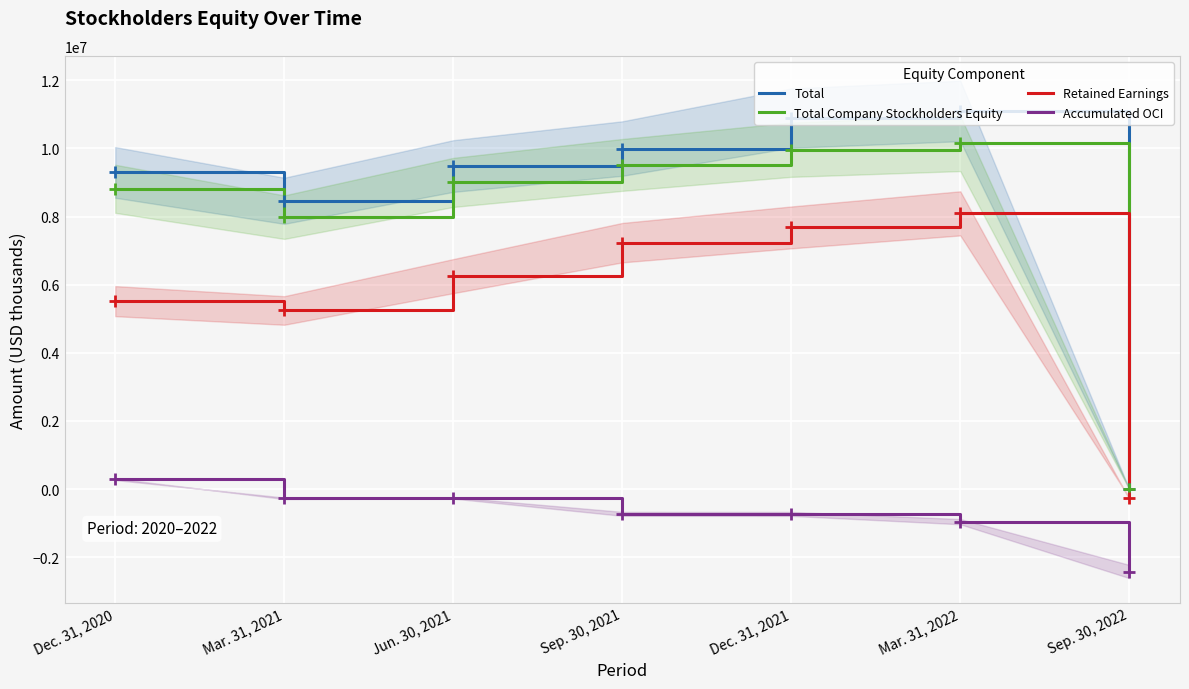

Reading right to left, transcribe all the data shown in this chart.

Total: Sep. 30, 2022=0	Mar. 31, 2022=11100093	Dec. 31, 2021=10890329	Sep. 30, 2021=9996483	Jun. 30, 2021=9483201	Mar. 31, 2021=8462960	Dec. 31, 2020=9295981
Total Company Stockholders Equity: Sep. 30, 2022=0	Mar. 31, 2022=10147039	Dec. 31, 2021=9962556	Sep. 30, 2021=9516024	Jun. 30, 2021=9002831	Mar. 31, 2021=7982981	Dec. 31, 2020=8815113
Retained Earnings: Sep. 30, 2022=-273443	Mar. 31, 2022=8094135	Dec. 31, 2021=7681661	Sep. 30, 2021=7234130	Jun. 30, 2021=6252210	Mar. 31, 2021=5243793	Dec. 31, 2020=5517785
Accumulated OCI: Sep. 30, 2022=-2417920	Mar. 31, 2022=-954491	Dec. 31, 2021=-726500	Sep. 30, 2021=-725501	Jun. 30, 2021=-256774	Mar. 31, 2021=-268207	Dec. 31, 2020=289933